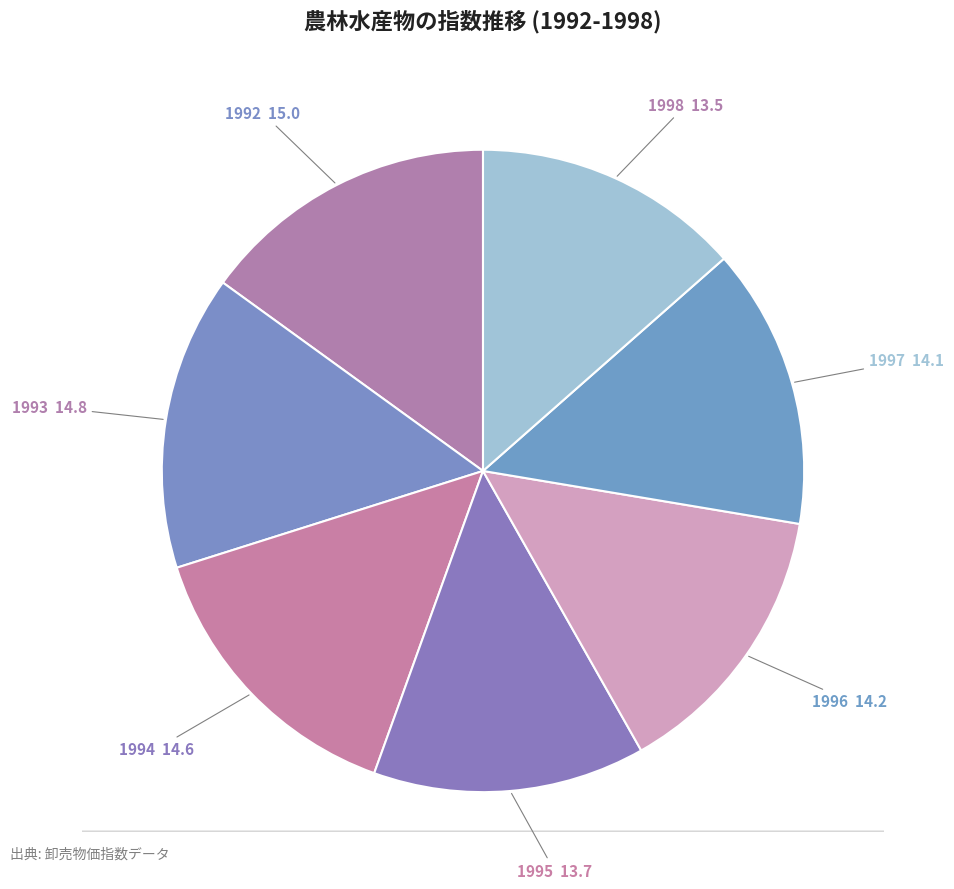

How many segments does this pie chart have?

7